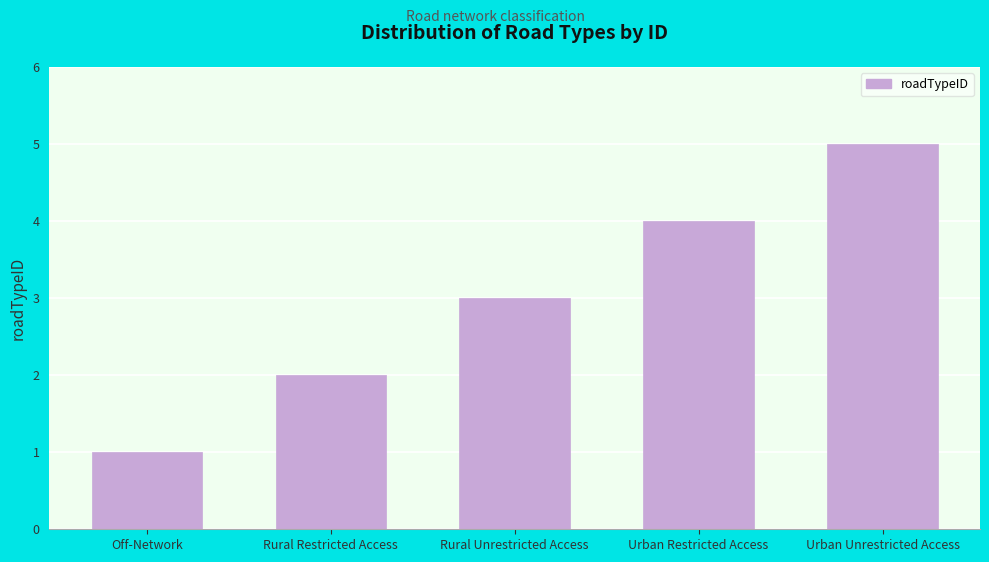

Between Urban Unrestricted Access and Urban Restricted Access, which is larger?

Urban Unrestricted Access